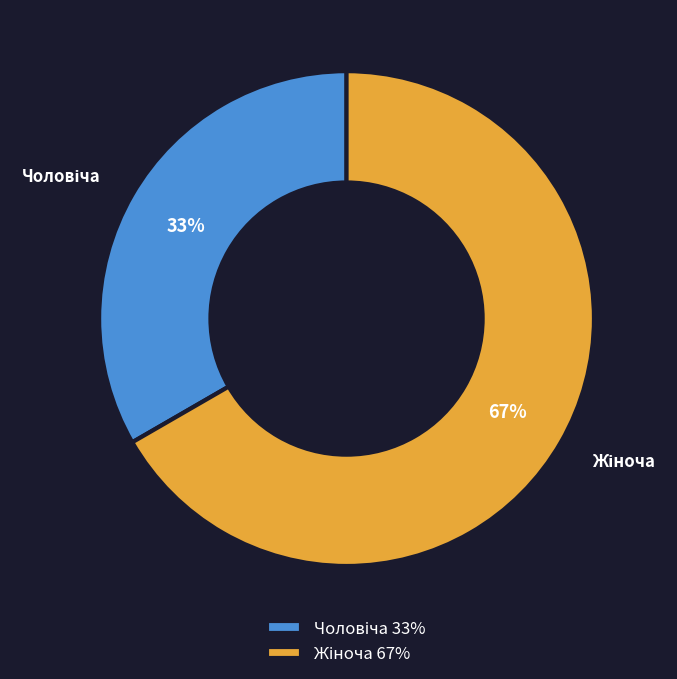

How many slices are in this pie chart?

2